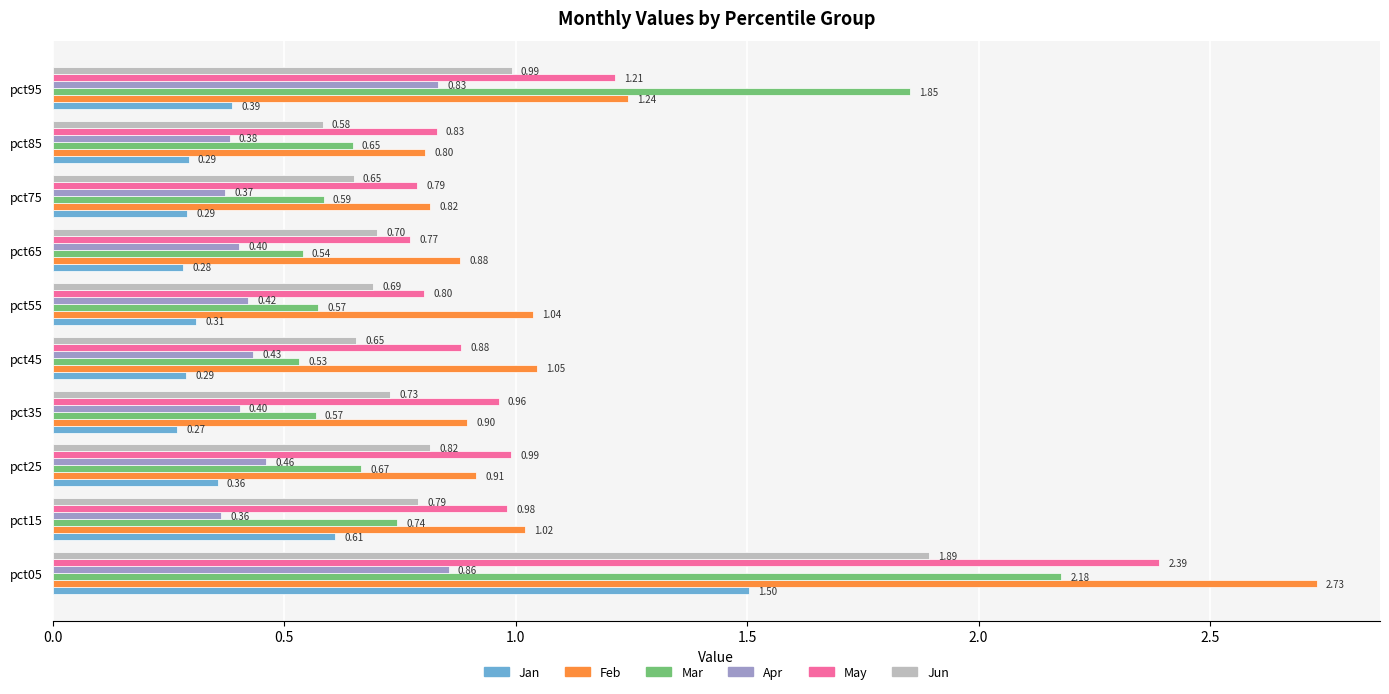

What is the sum of the Jun values at pct45 and pct75?

1.3